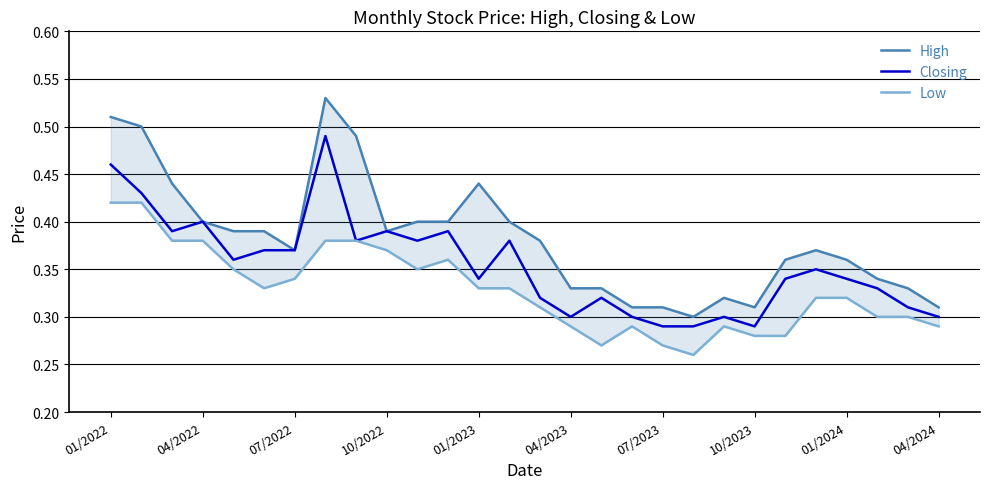

The value of Closing at 04/2022 is 0.4. True or false?

True